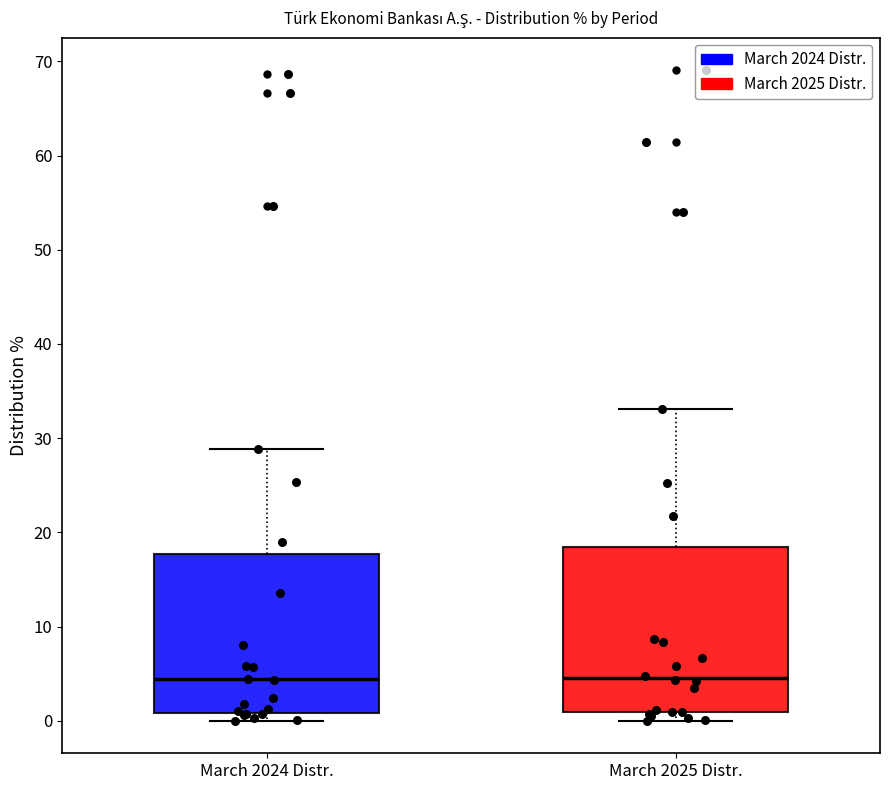

Reading left to right, transcribe this box plot: for each box, give where its median line is, the range the box spans, and where its two whiskers end, as read against the y-axis. The values are not printed on the chart, so give them approximately, as read against the axis.

March 2024 Distr.: median 4, box 1 to 18, whiskers 0 to 29
March 2025 Distr.: median 5, box 1 to 18, whiskers 0 to 33